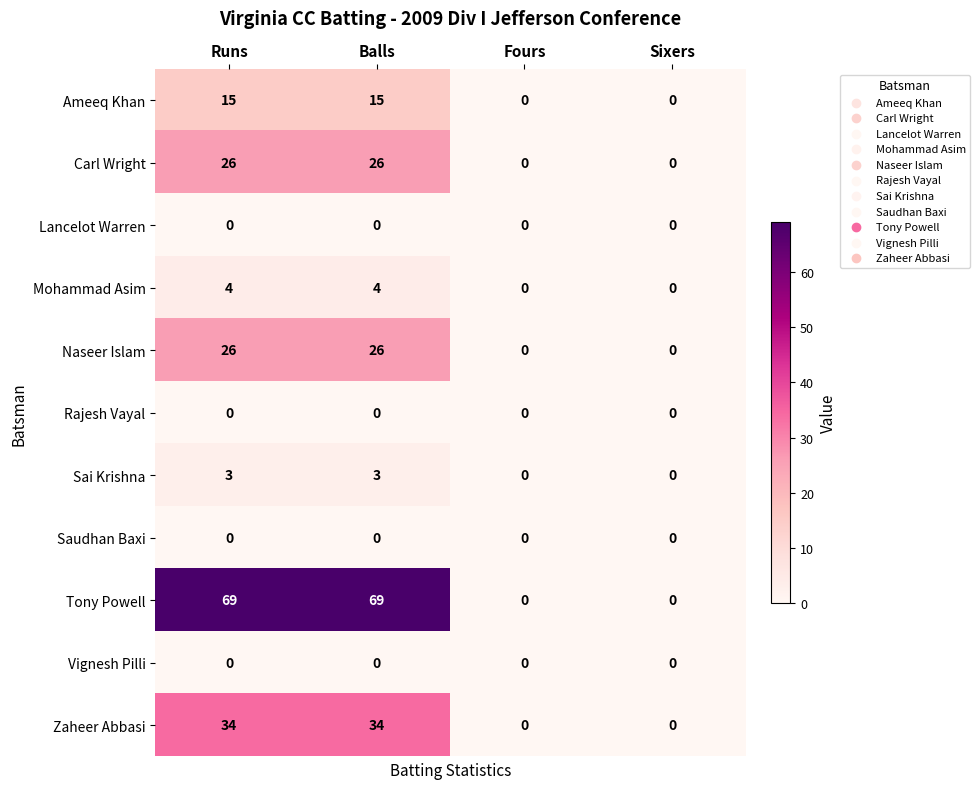

The value of Mohammad Asim at Fours is -2. True or false?

False